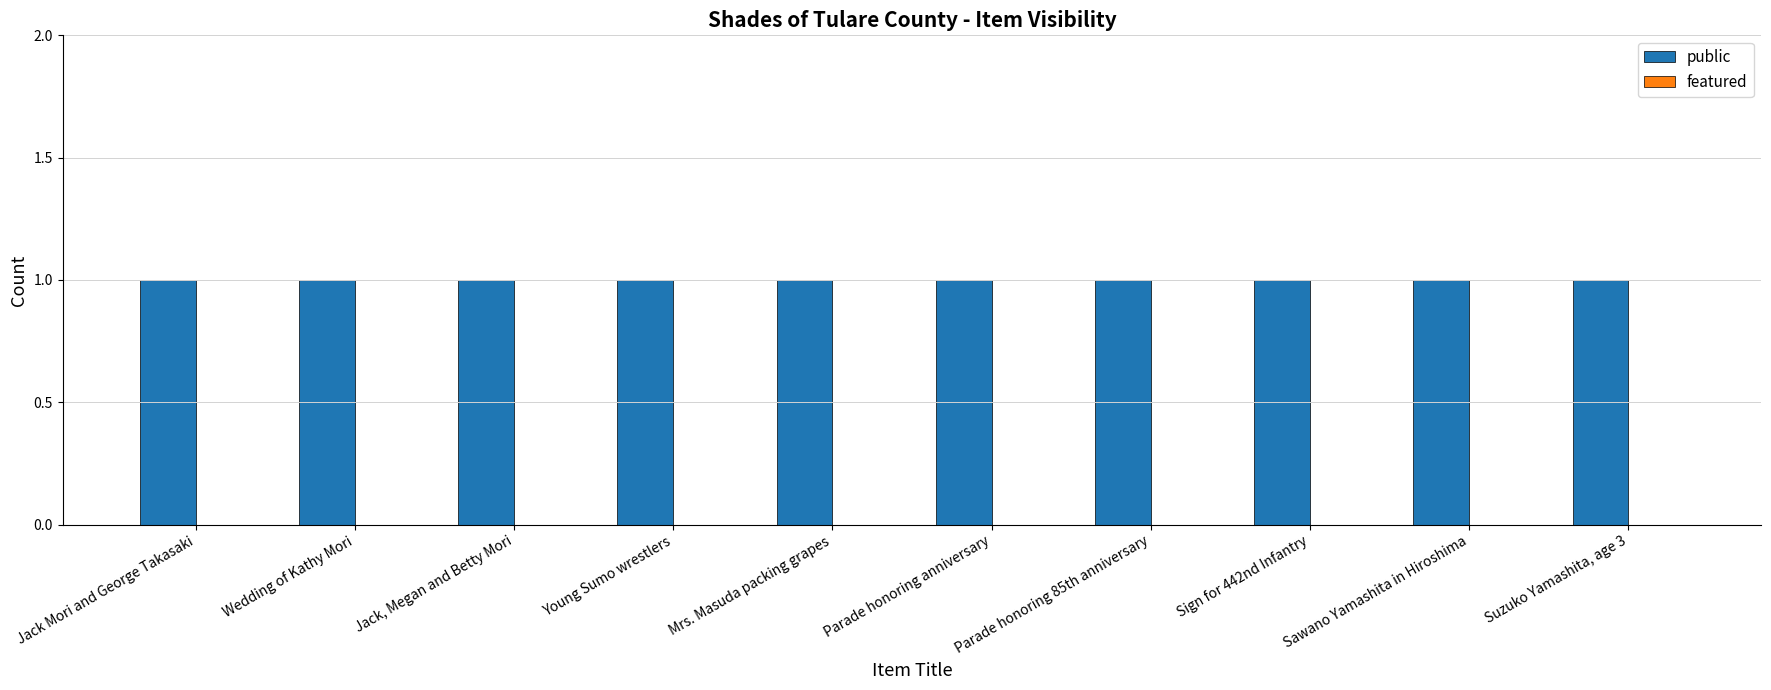

Reading right to left, transcribe all the data shown in this chart.

public: 1	1	1	1	1	1	1	1	1	1
featured: 0	0	0	0	0	0	0	0	0	0